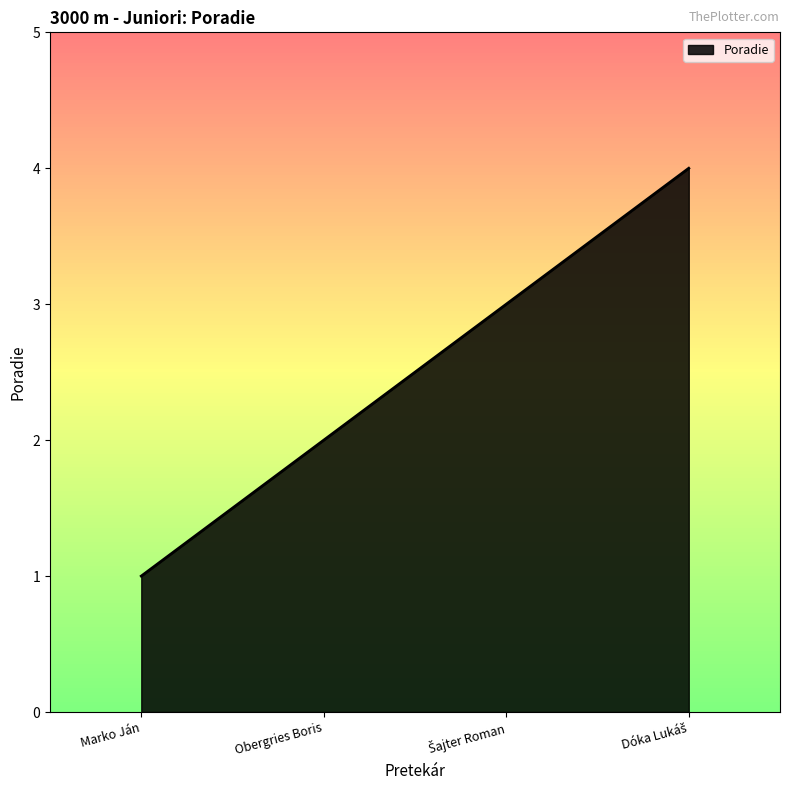

How many series are shown in this chart?

1